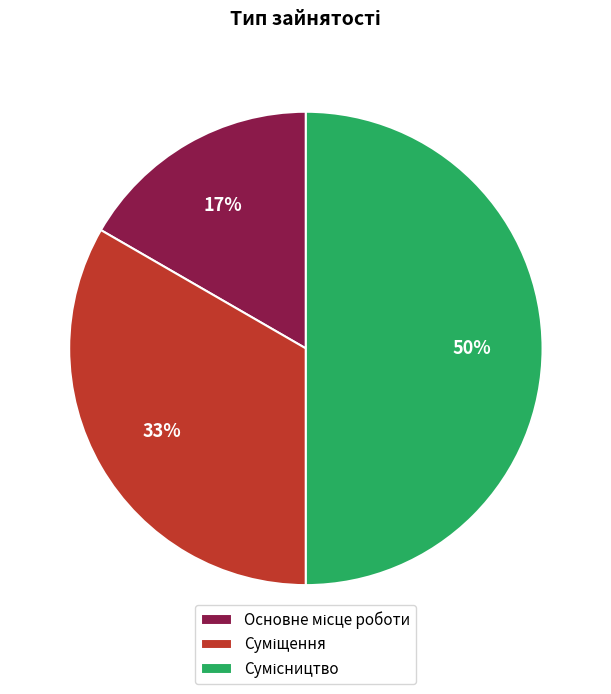

To the nearest percent, what is the average slice percentage?

33%